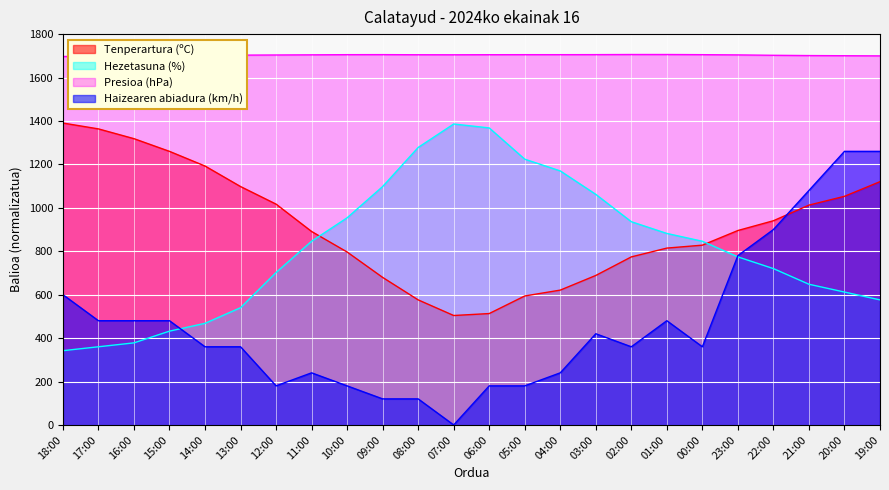

How many intersections are there between Haizearen abiadura (km/h) and Hezetasuna (%)?

2